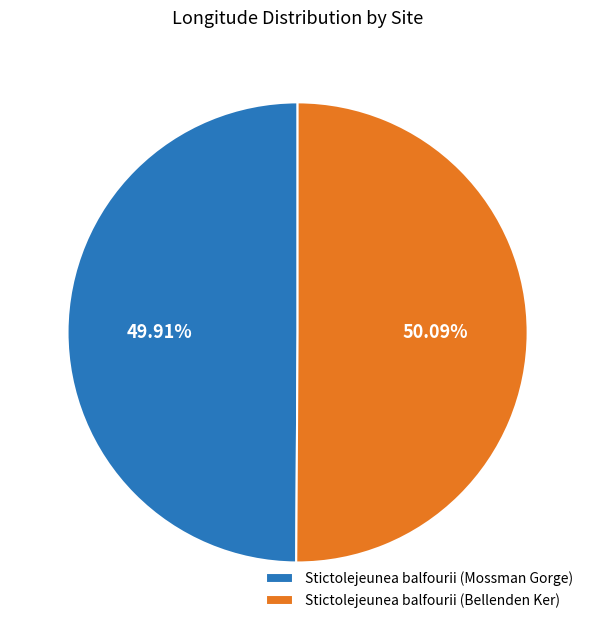

How many segments does this pie chart have?

2